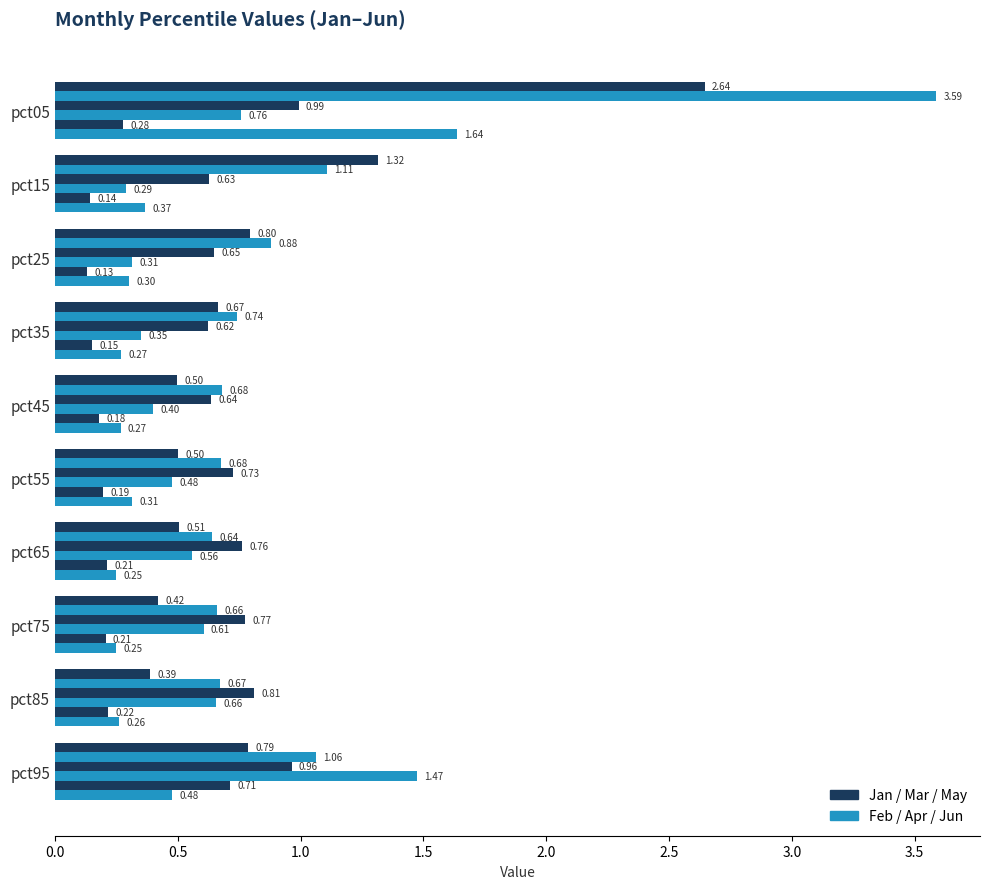

How many distinct data groups are displayed?

6